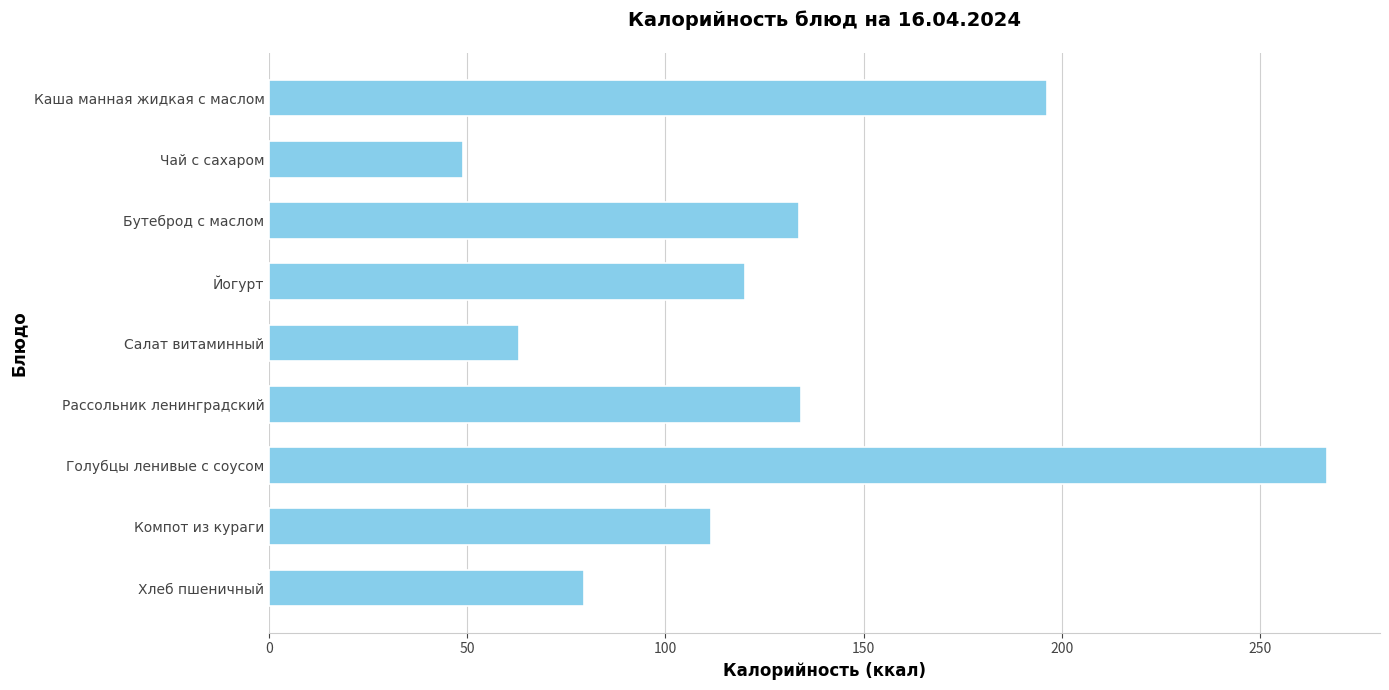

Which has a higher value, Хлеб пшеничный or Салат витаминный?

Хлеб пшеничный